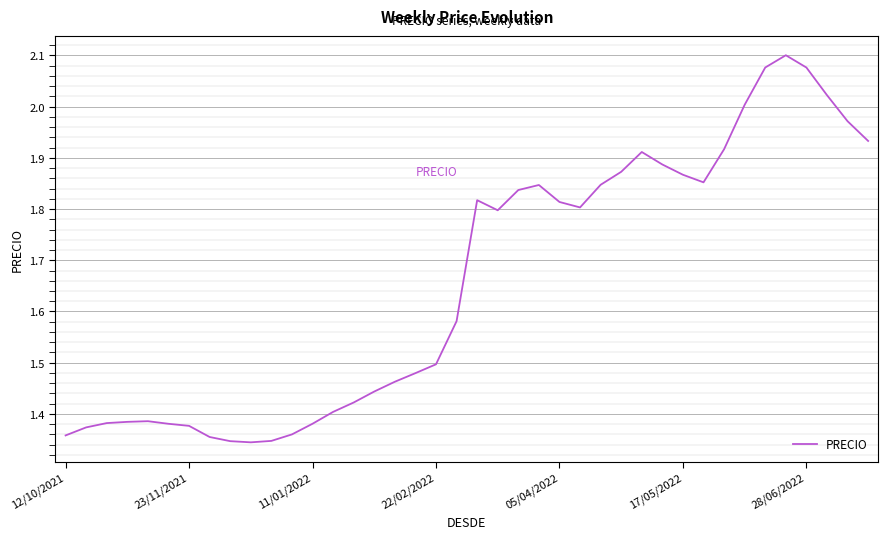

What is the difference between the maximum and second lowest values?

0.8